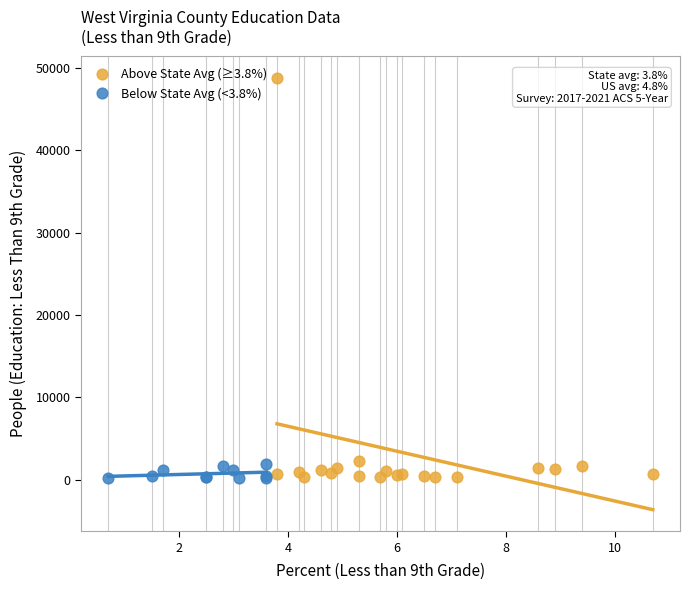

Which series has the widest spread of Y values?

Above State Avg (≥3.8%)